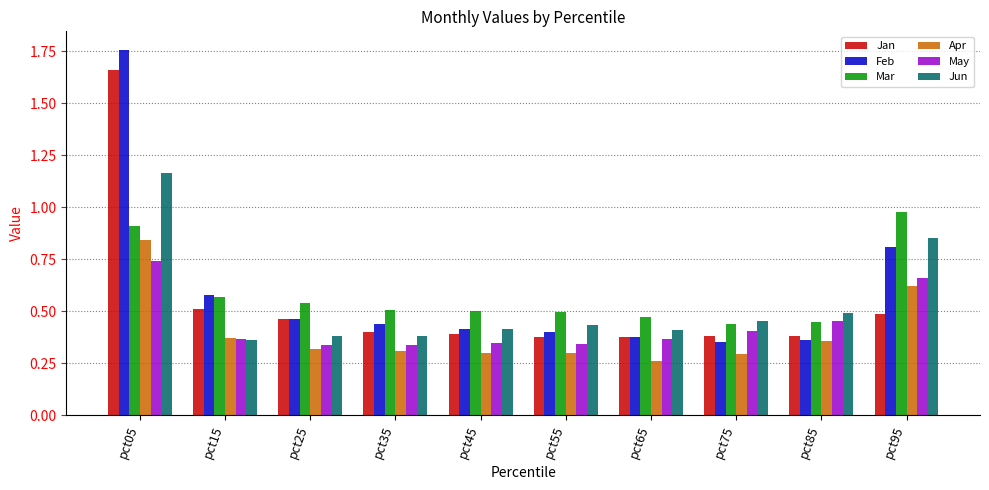

What is the sum of all Jun values?

5.3